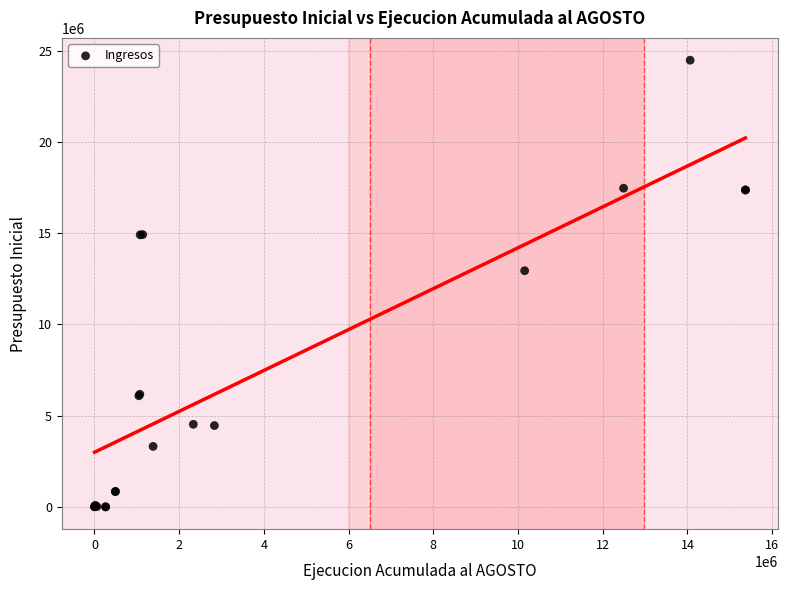

What Y value in the scatter plot is closest to 12234669?

12935937